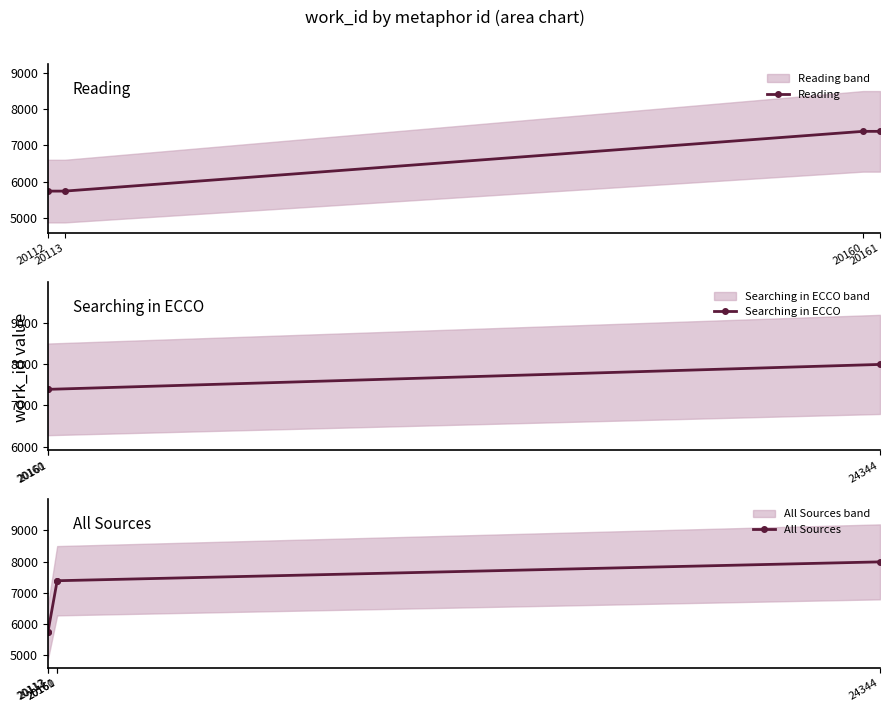

Reading left to right, transcribe all the data shown in this chart.

5744	5744	7388	7388	7991